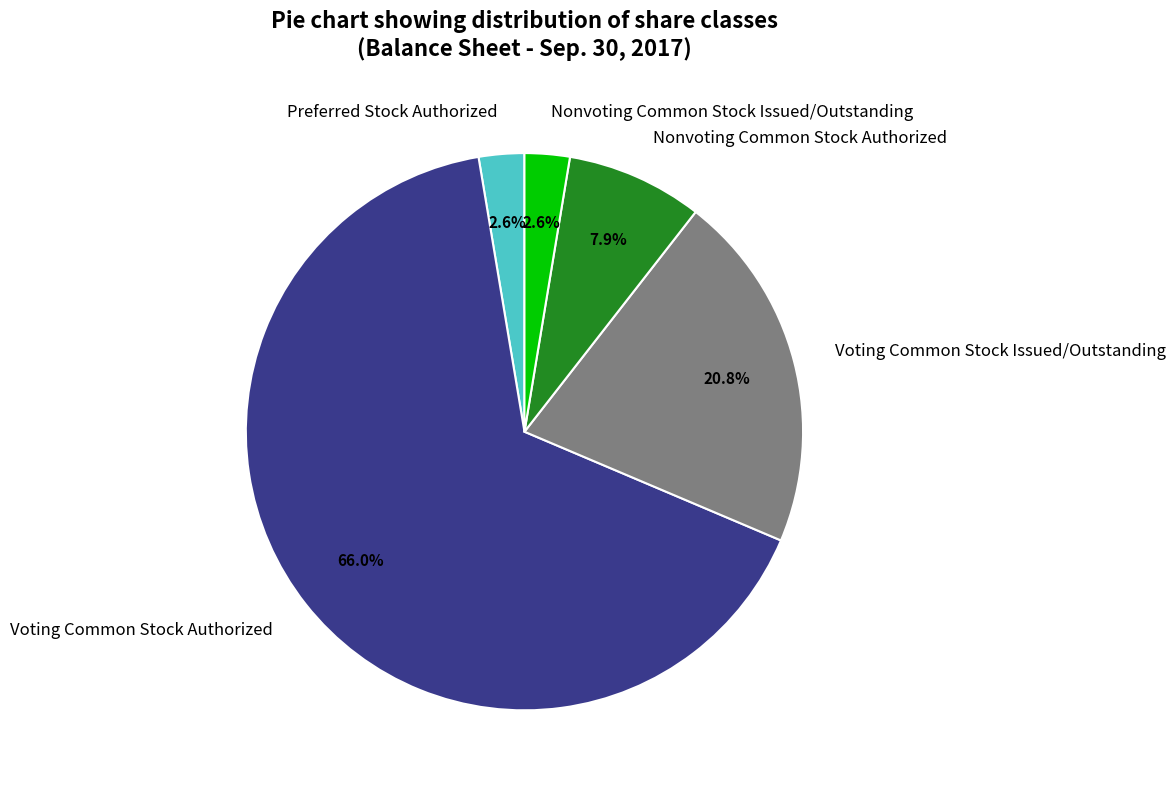

How many segments does this pie chart have?

5